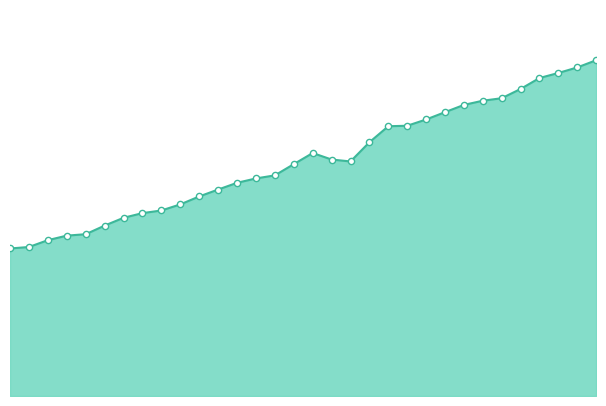

Does the chart have visible grid lines?

No